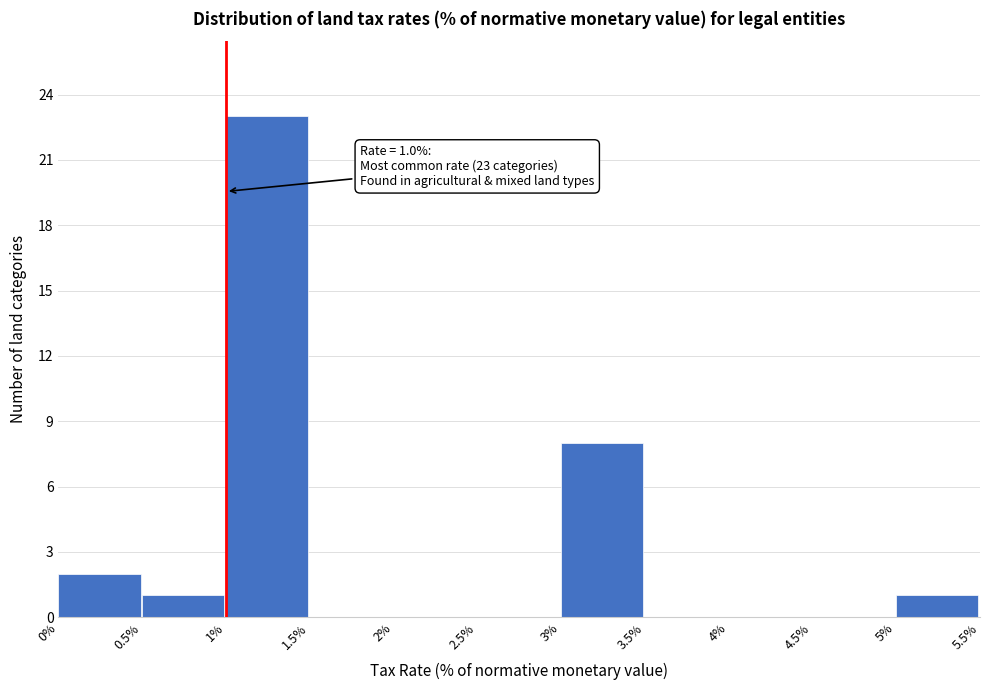

Which range on the x-axis has the tallest bar?

1% to 1.5%